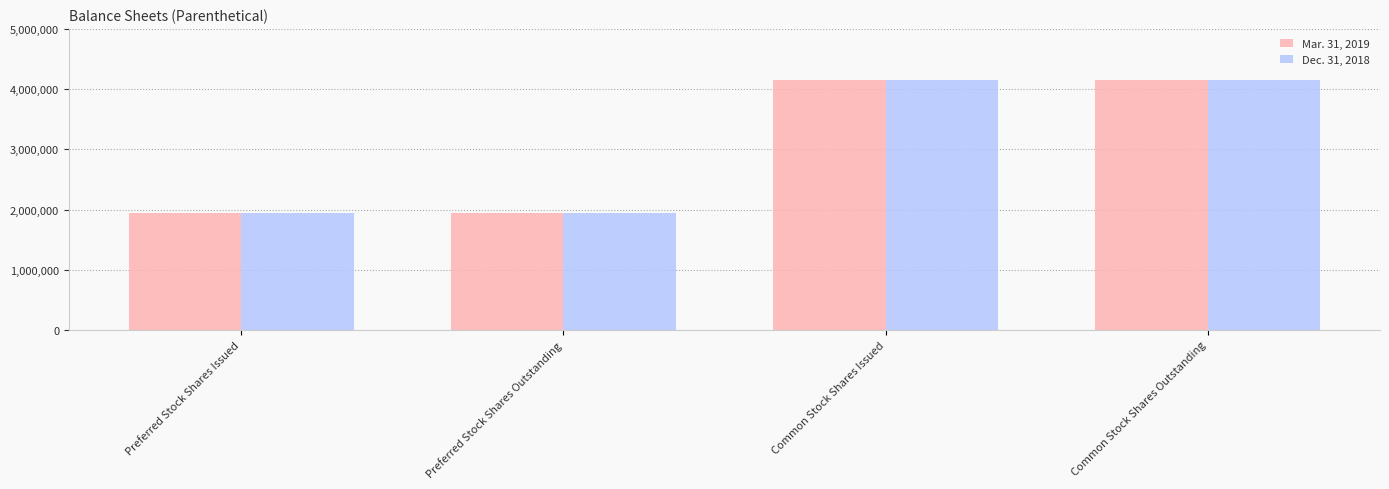

What is the total value across all series at Preferred Stock Shares Issued?

3874800